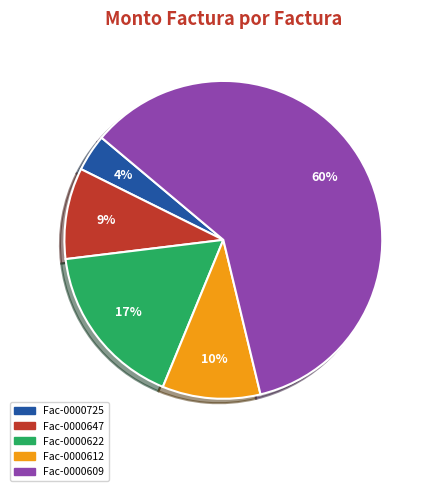

Approximately how many times larger is the value at Fac-0000612 compared to Fac-0000647?

1.1